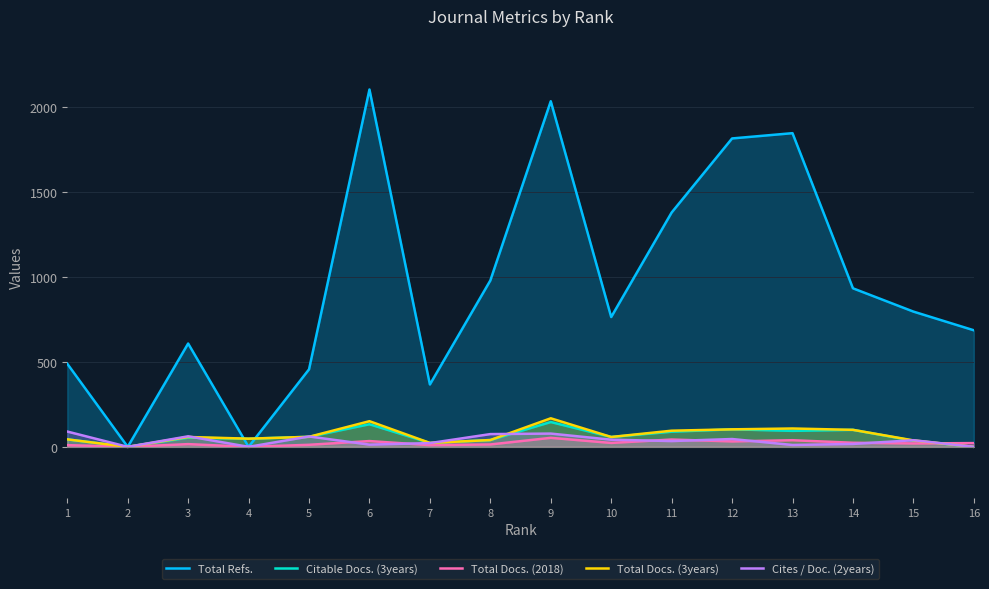

Between 3 and 13, which series saw the biggest shift?

Total Refs.